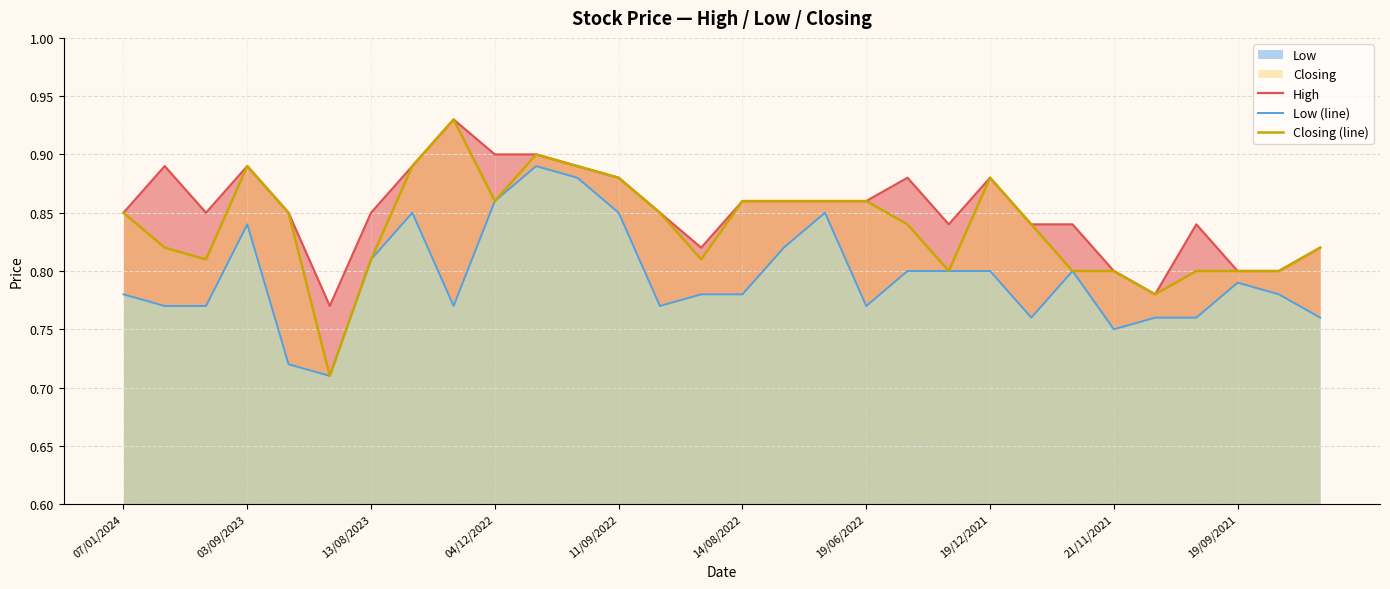

Is it true that Closing (line) equals 0.3 at 19/12/2021?

False